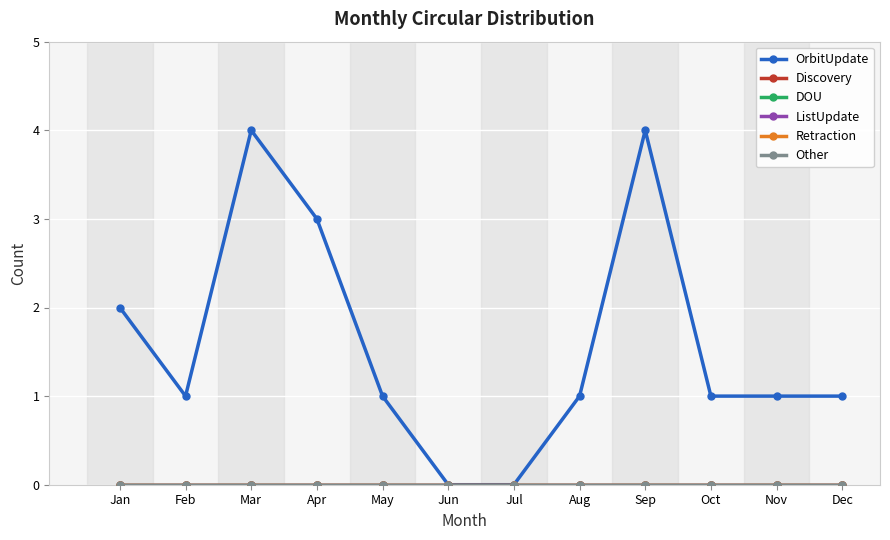

Is this an area chart (filled region under the line)?

No